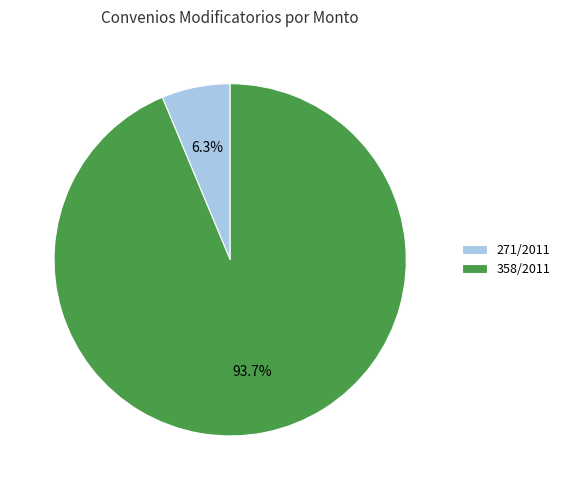

True or false: 271/2011 accounts for 6% of the total.

True